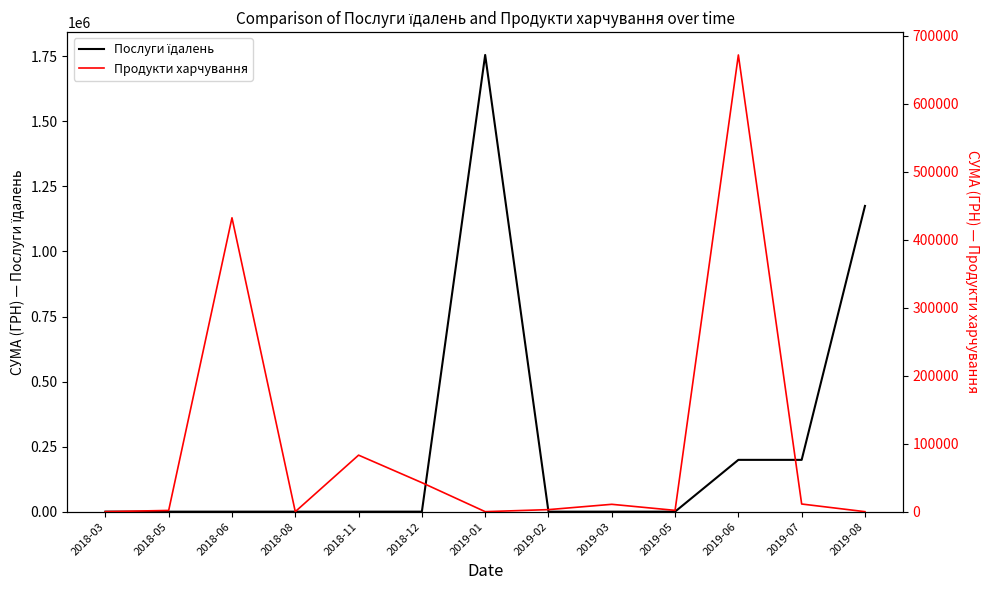

List the series in order of their peak value, lowest first.

Продукти харчування, Послуги їдалень